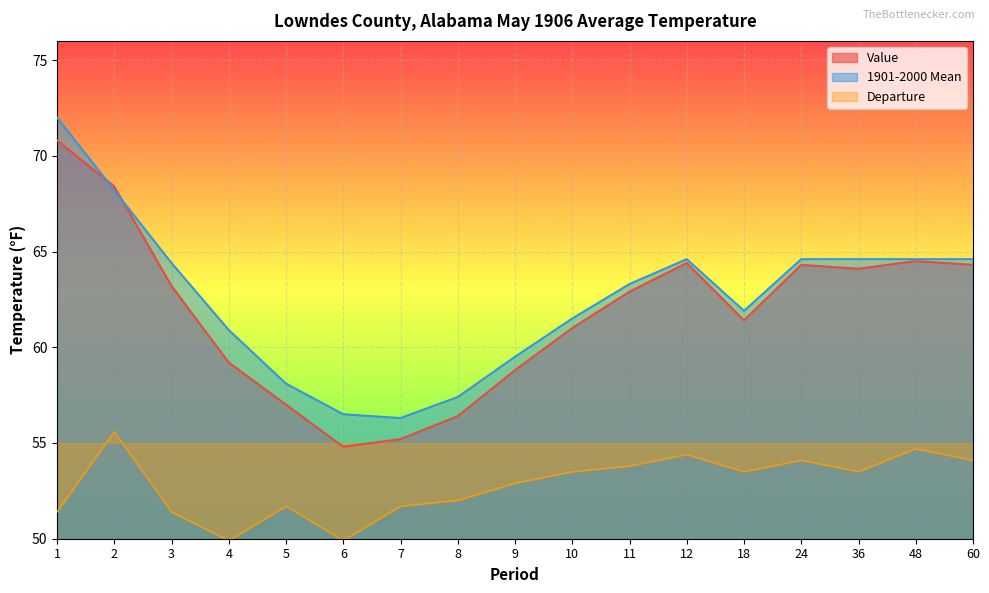

Which label corresponds to the smallest value in the chart?

4